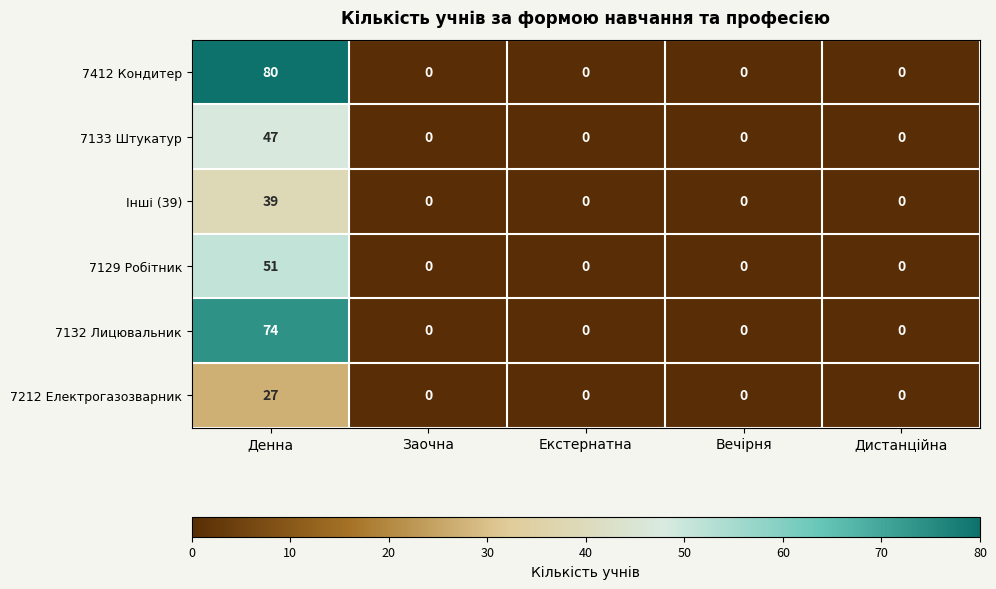

Reading left to right, extract all data points from this chart.

7412 Кондитер: Денна=80	Заочна=0	Екстернатна=0	Вечірня=0	Дистанційна=0
7133 Штукатур: Денна=47	Заочна=0	Екстернатна=0	Вечірня=0	Дистанційна=0
Інші (39): Денна=39	Заочна=0	Екстернатна=0	Вечірня=0	Дистанційна=0
7129 Робітник: Денна=51	Заочна=0	Екстернатна=0	Вечірня=0	Дистанційна=0
7132 Лицювальник: Денна=74	Заочна=0	Екстернатна=0	Вечірня=0	Дистанційна=0
7212 Електрогазозварник: Денна=27	Заочна=0	Екстернатна=0	Вечірня=0	Дистанційна=0